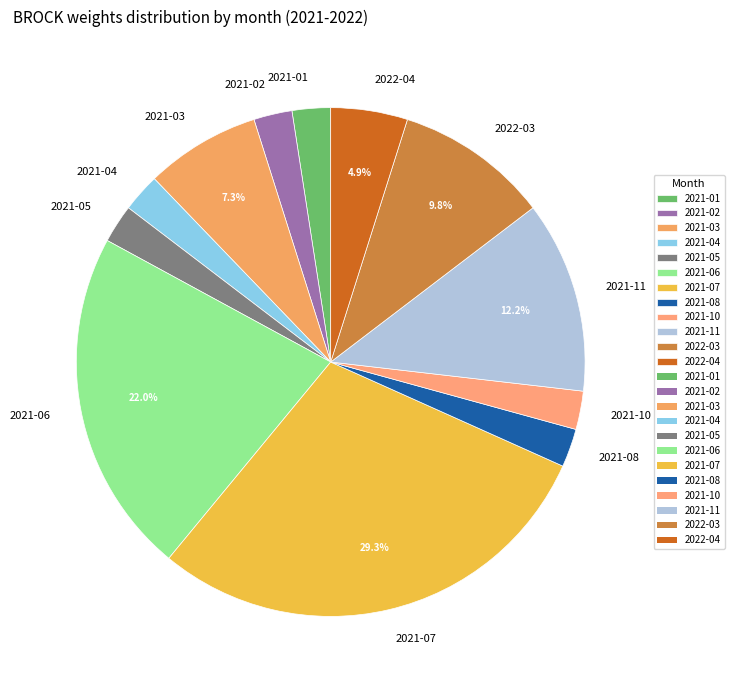

The 2021-06 slice represents 22% of the pie. True or false?

True